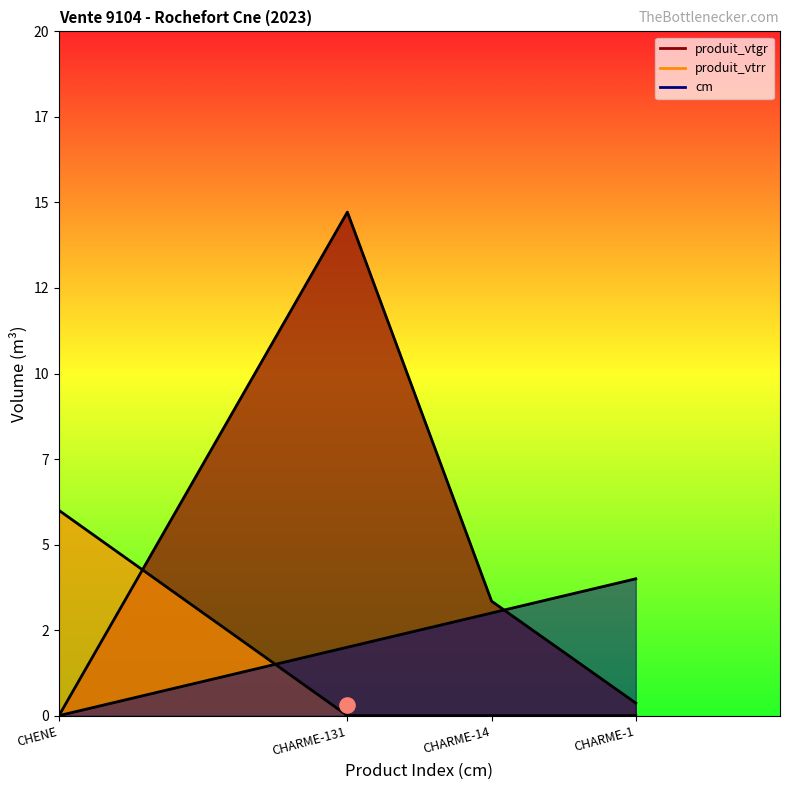

At which category is the sum across all series the highest?

CHARME-131